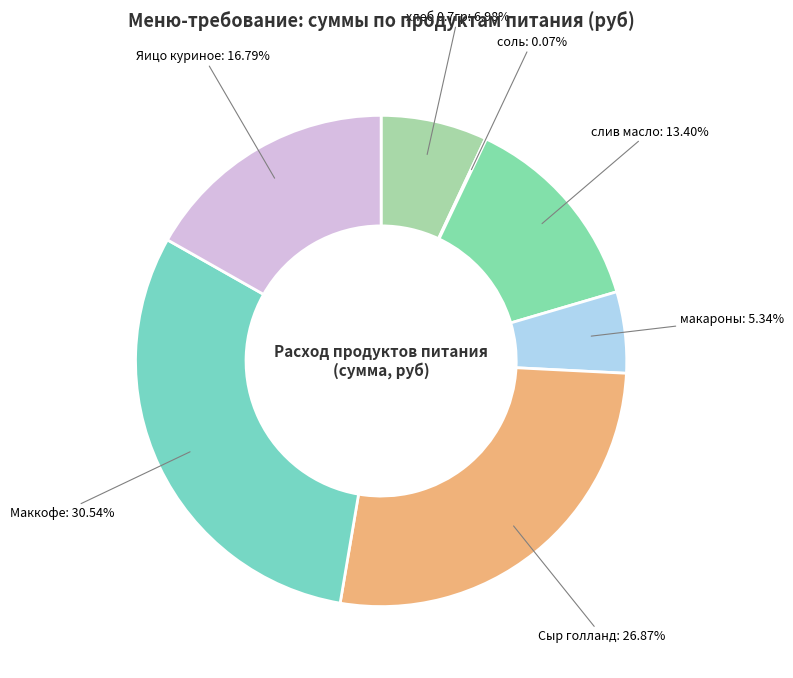

To the nearest percent, what is the difference between the макароны and Маккофе slice percentages?

25%